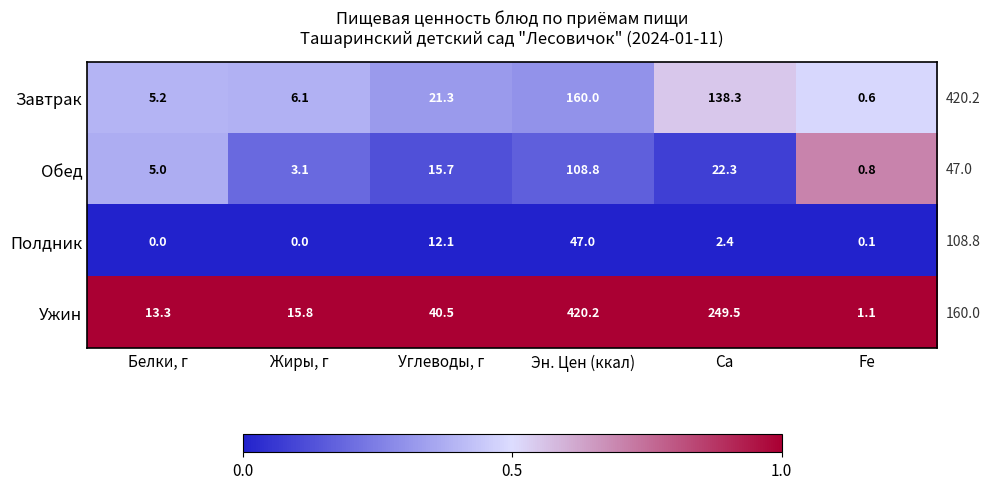

How many categories are shown in the chart?

6